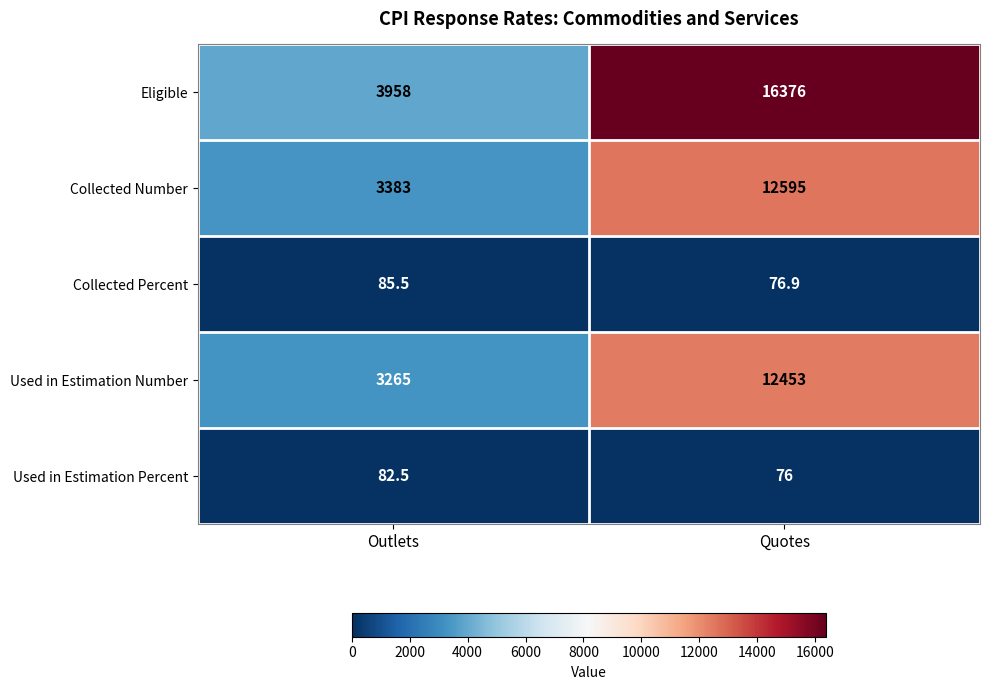

Is it true that Used in Estimation Number equals 7688.4 at Quotes?

False